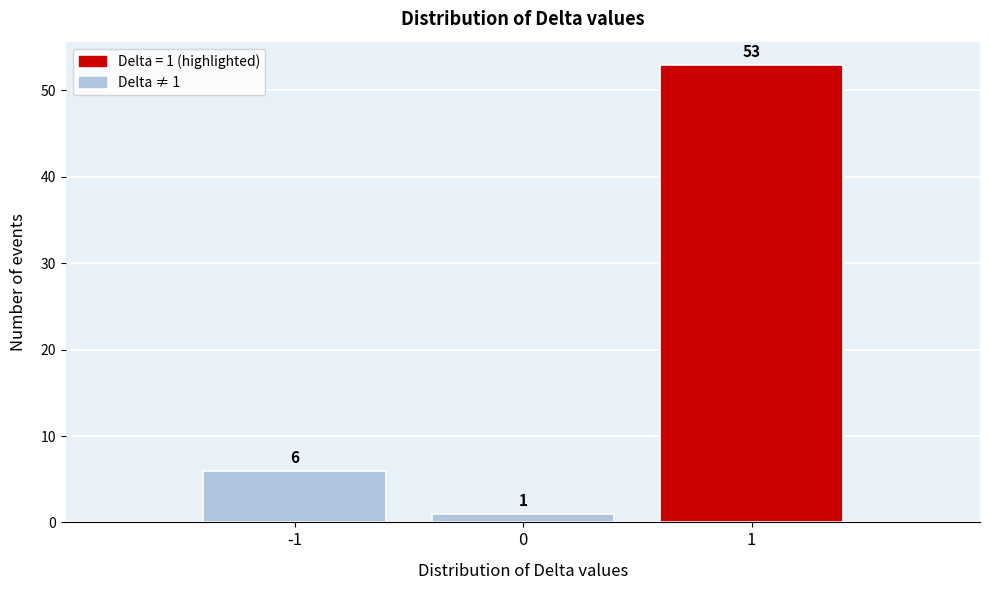

Which range on the x-axis has the tallest bar?

0.5 to 1.5